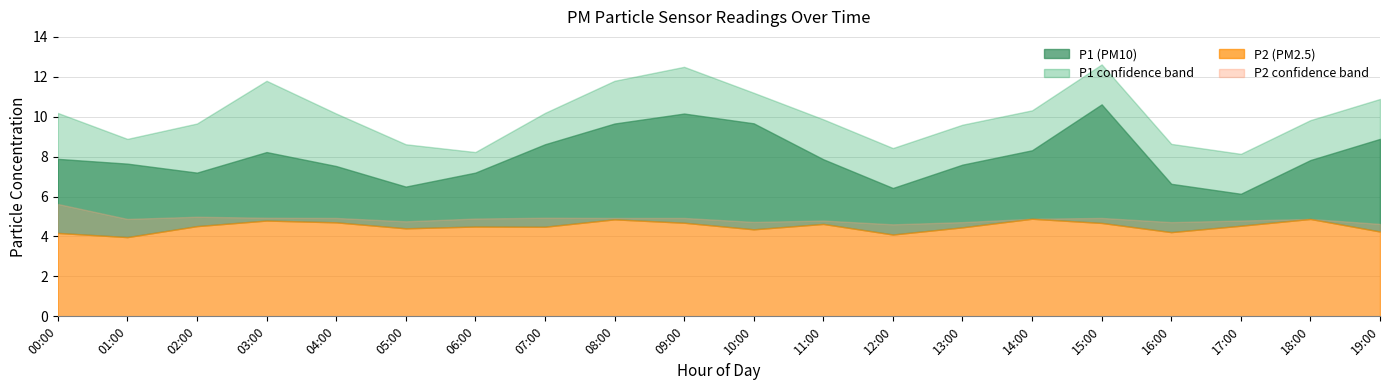

Reading left to right, extract all data points from this chart.

P1: 00:00=7.9	01:00=7.7	02:00=7.2	03:00=8.2	04:00=7.5	05:00=6.5	06:00=7.2	07:00=8.6	08:00=9.7	09:00=10.2	10:00=9.7	11:00=7.9	12:00=6.4	13:00=7.6	14:00=8.3	15:00=10.6	16:00=6.6	17:00=6.1	18:00=7.8	19:00=8.9
P2: 00:00=4.2	01:00=4.0	02:00=4.5	03:00=4.8	04:00=4.7	05:00=4.4	06:00=4.5	07:00=4.5	08:00=4.9	09:00=4.7	10:00=4.4	11:00=4.6	12:00=4.1	13:00=4.5	14:00=4.9	15:00=4.7	16:00=4.2	17:00=4.5	18:00=4.9	19:00=4.2
P1_upper: 00:00=10.2	01:00=8.9	02:00=9.7	03:00=11.8	04:00=10.2	05:00=8.6	06:00=8.2	07:00=10.2	08:00=11.8	09:00=12.5	10:00=11.2	11:00=9.9	12:00=8.4	13:00=9.6	14:00=10.3	15:00=12.6	16:00=8.6	17:00=8.1	18:00=9.8	19:00=10.9
P2_upper: 00:00=5.6	01:00=4.9	02:00=5.0	03:00=4.9	04:00=4.9	05:00=4.8	06:00=4.9	07:00=4.9	08:00=4.9	09:00=4.9	10:00=4.7	11:00=4.8	12:00=4.6	13:00=4.7	14:00=4.9	15:00=4.9	16:00=4.7	17:00=4.8	18:00=4.9	19:00=4.6